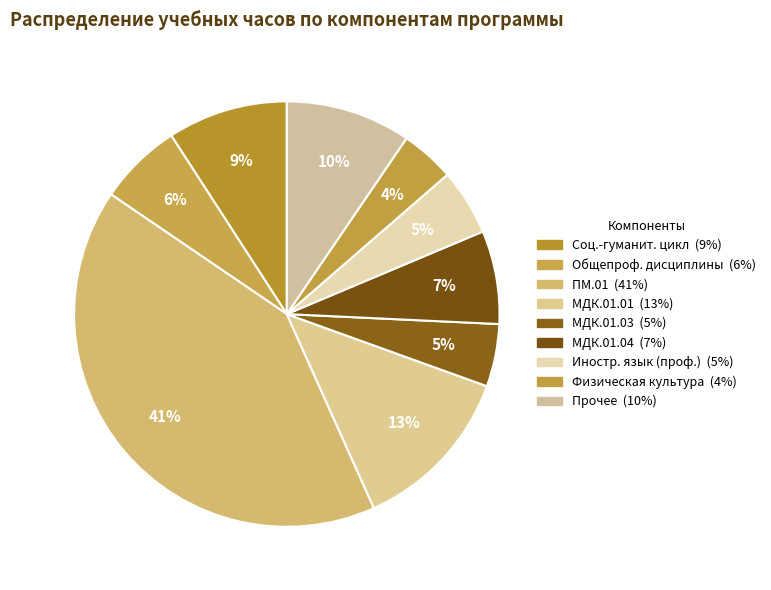

Count the number of slices in the pie.

9